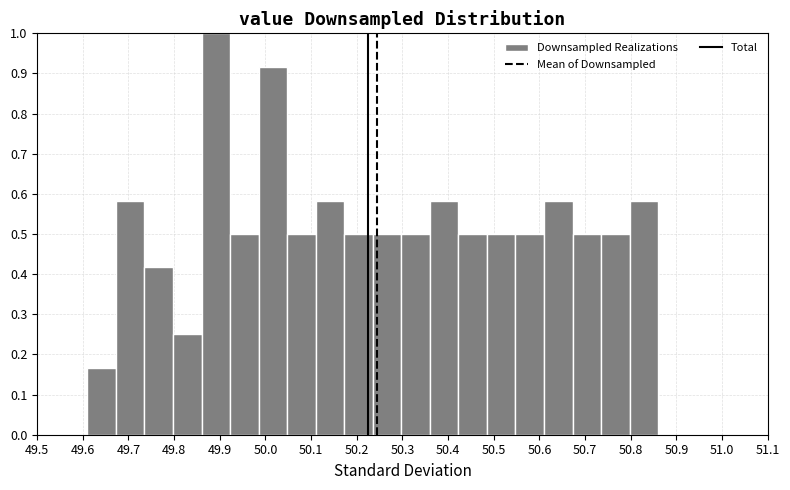

Reading left to right, list every bar in this chart as the range it spans on the x-axis followed by its height. Neither the bar edges nor the heights are printed on the chart, so give them approximately, as read against the axes.

49.61 to 49.67: 0.17
49.67 to 49.74: 0.58
49.74 to 49.80: 0.42
49.80 to 49.86: 0.25
49.86 to 49.92: 1.00
49.92 to 49.99: 0.50
49.99 to 50.05: 0.92
50.05 to 50.11: 0.50
50.11 to 50.17: 0.58
50.17 to 50.24: 0.50
50.24 to 50.30: 0.50
50.30 to 50.36: 0.50
50.36 to 50.42: 0.58
50.42 to 50.49: 0.50
50.49 to 50.55: 0.50
50.55 to 50.61: 0.50
50.61 to 50.67: 0.58
50.67 to 50.74: 0.50
50.74 to 50.80: 0.50
50.80 to 50.86: 0.58